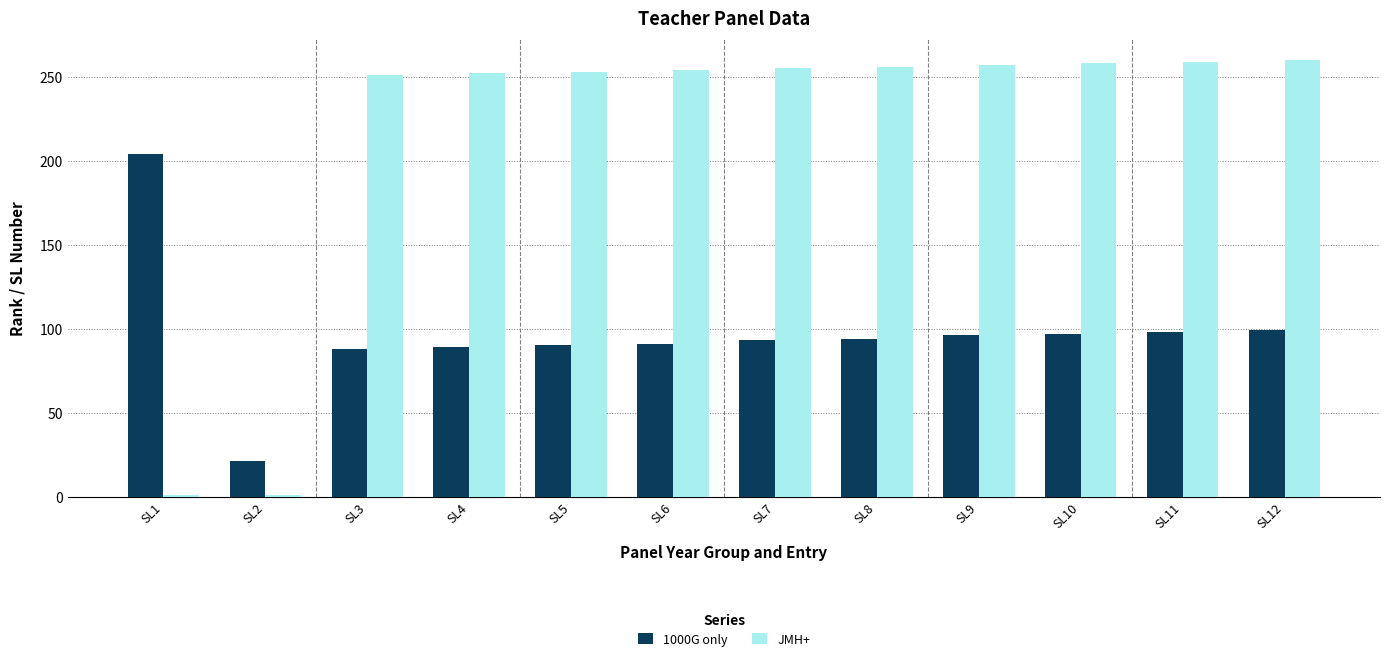

Which series has the largest range (max minus min)?

JMH+